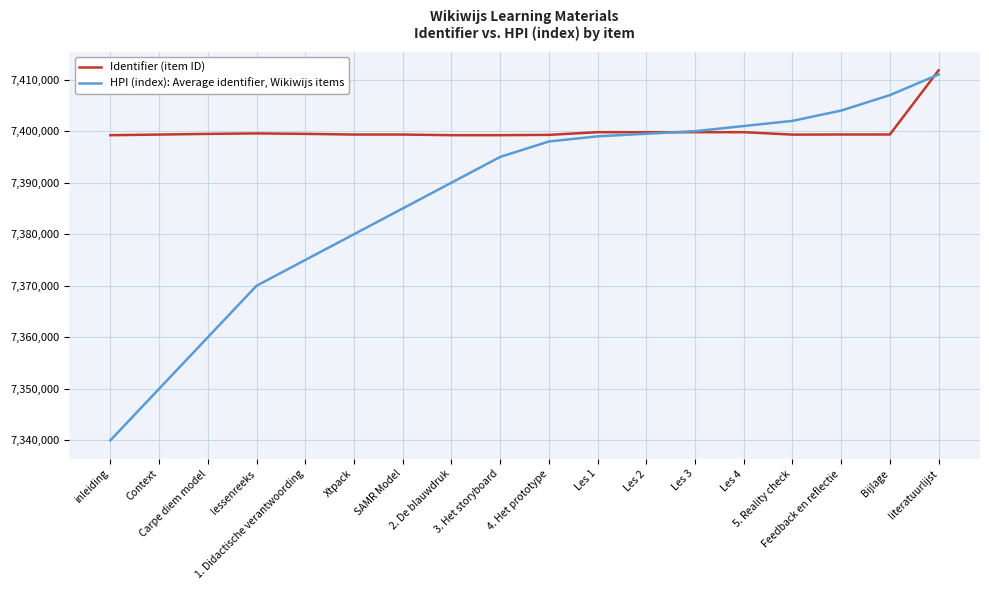

In Identifier (item ID), how many points are lower than both neighbors (excluding endpoints)?

3